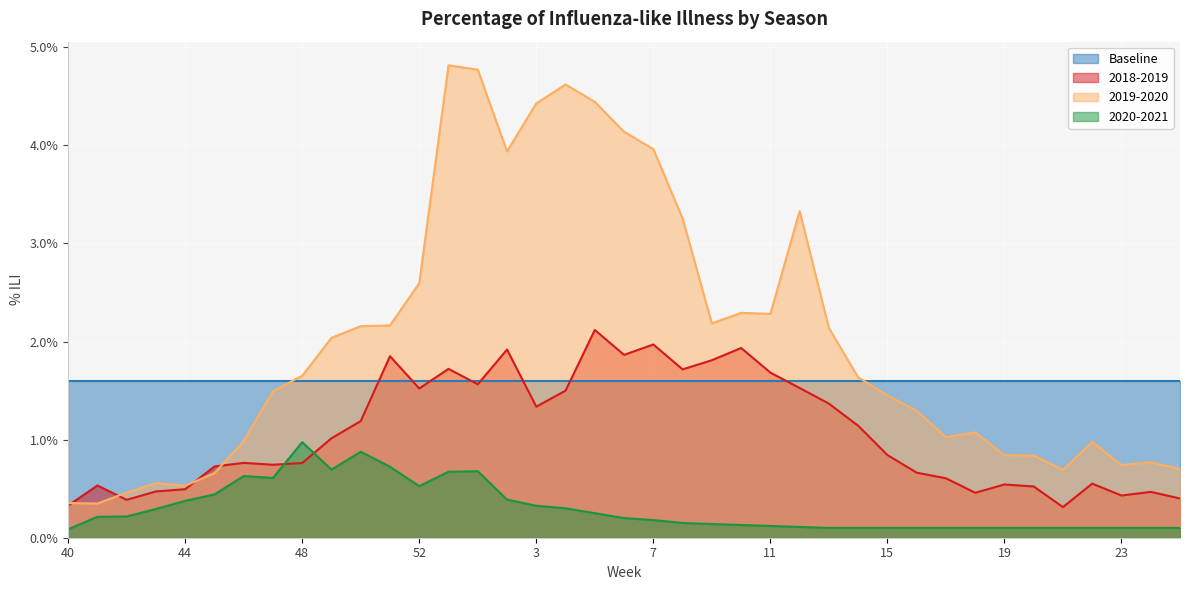

What position from the left is 40?

1